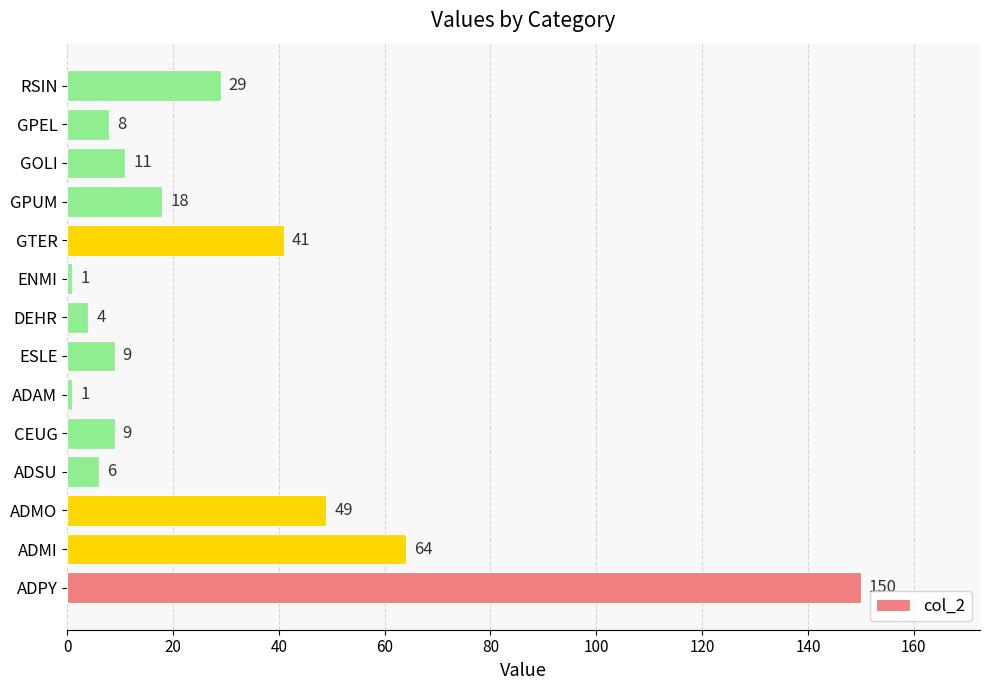

How many data points does each series have?

14